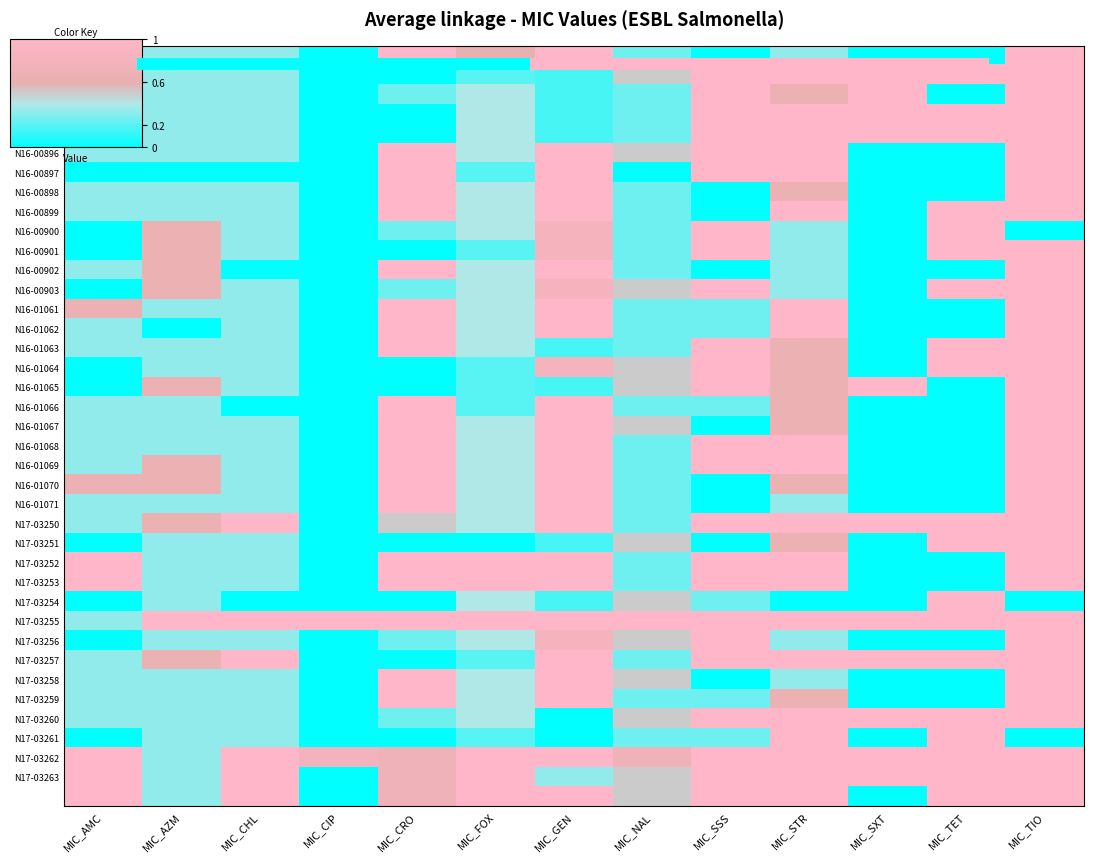

At which category is the sum across all series the highest?

MIC_TIO